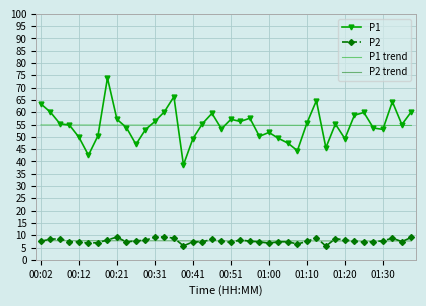

True or false: P2 trend and P1 cross at least once.

False